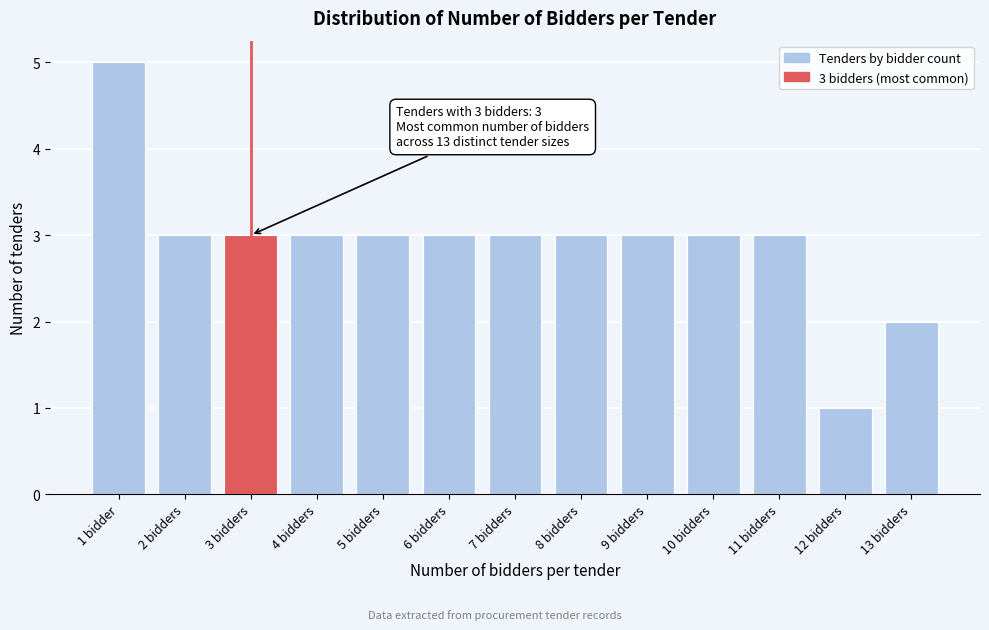

Reading left to right, transcribe all the data shown in this chart.

5	3	3	3	3	3	3	3	3	3	3	1	2